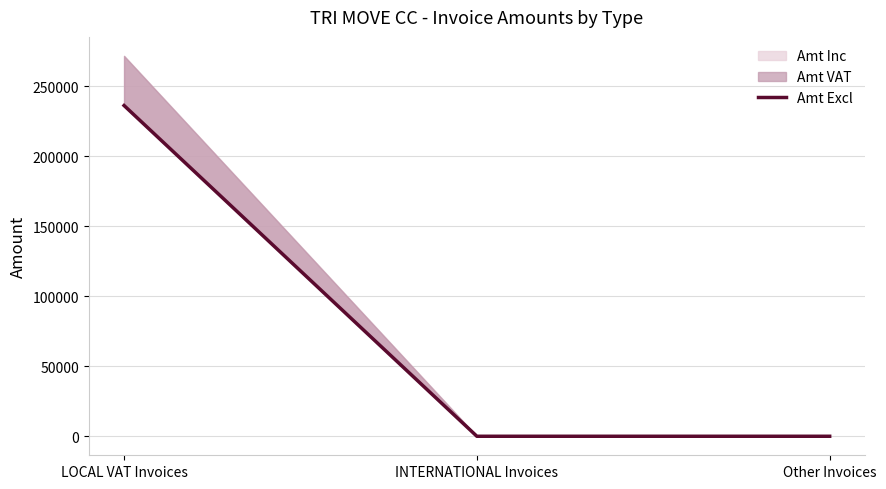

At which label is the value closest to 118106?

INTERNATIONAL Invoices